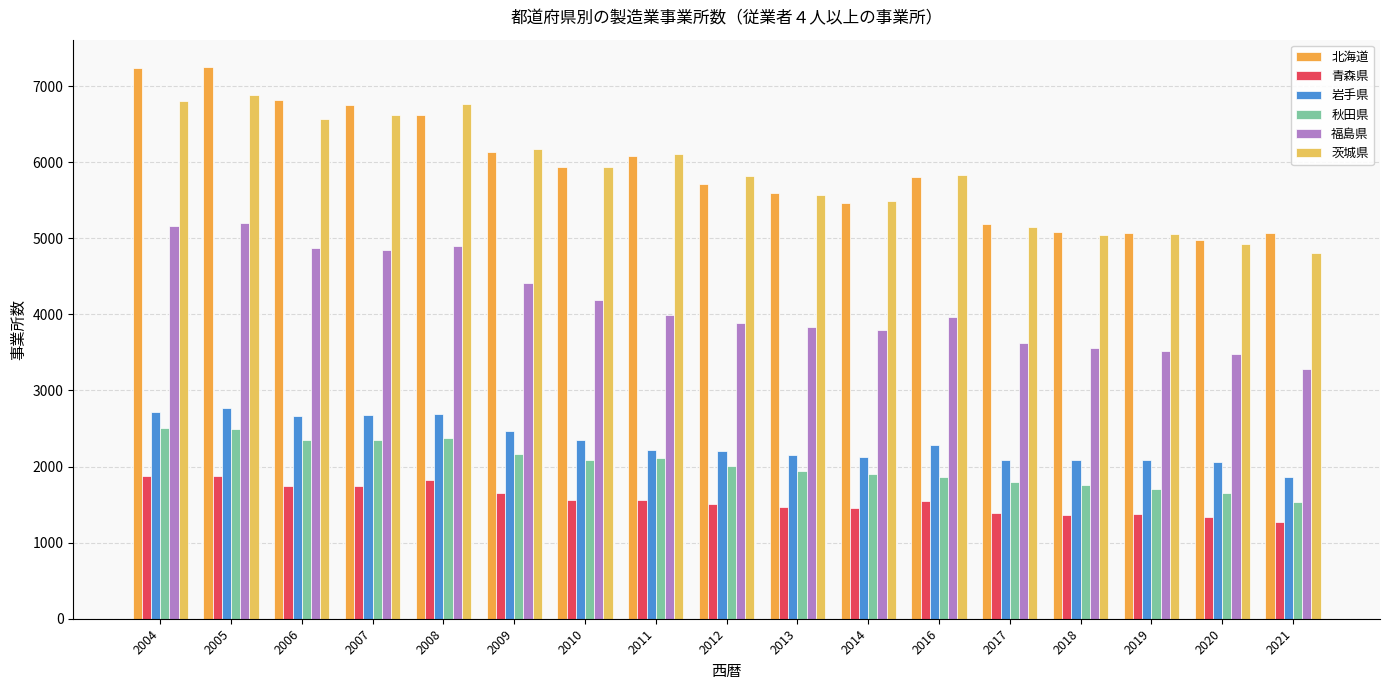

At which label does 茨城県 reach its minimum?

2021